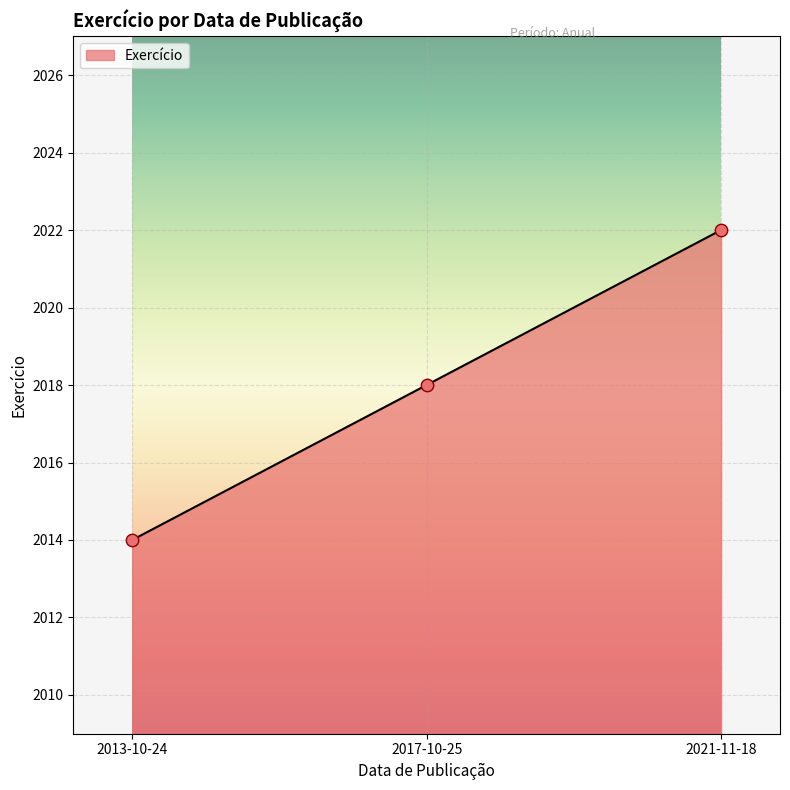

Between 2013-10-24 and 2017-10-25, which is larger?

2017-10-25